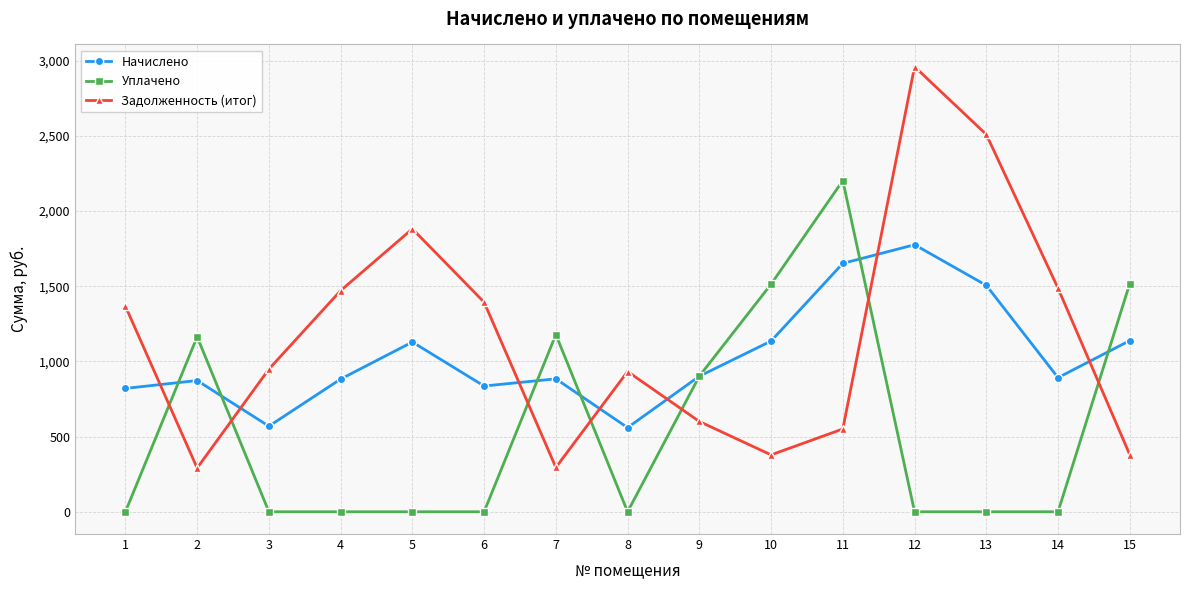

At how many categories does at least one series exceed 2682?

1